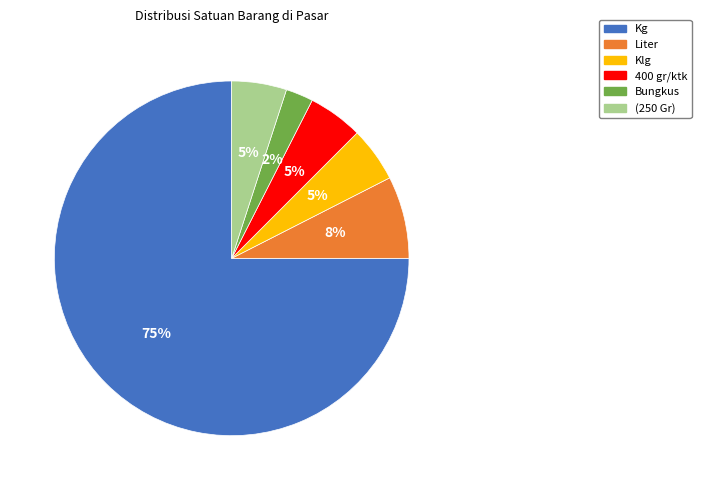

What is the largest slice in the pie chart?

Kg